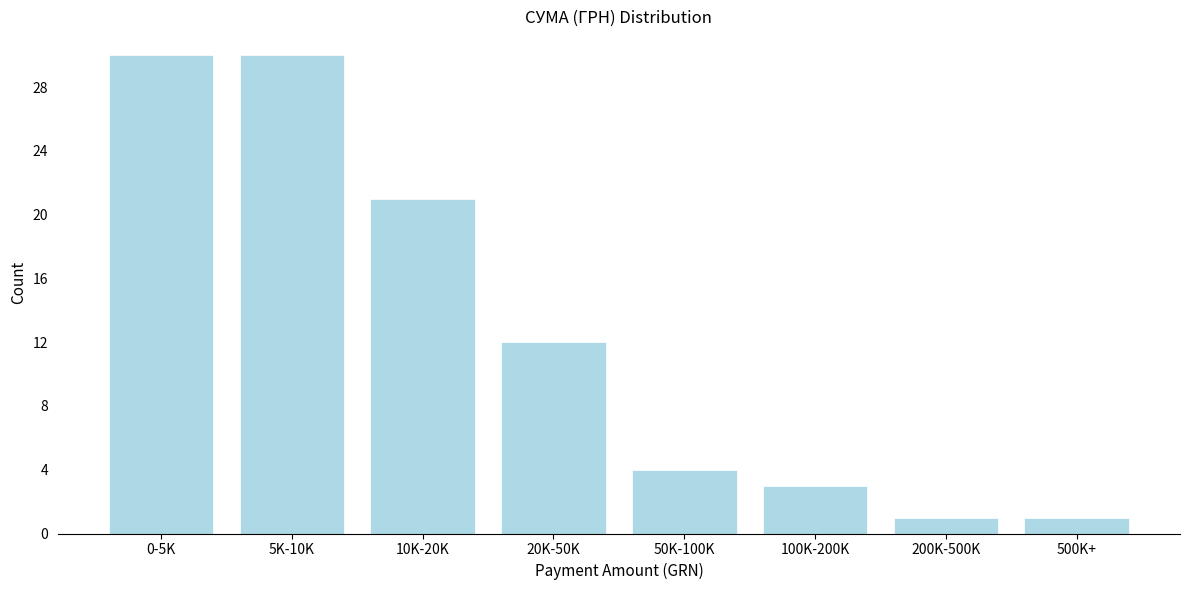

Reading left to right, what are all the values shown in this chart?

0-5K=30	5K-10K=30	10K-20K=21	20K-50K=12	50K-100K=4	100K-200K=3	200K-500K=1	500K+=1